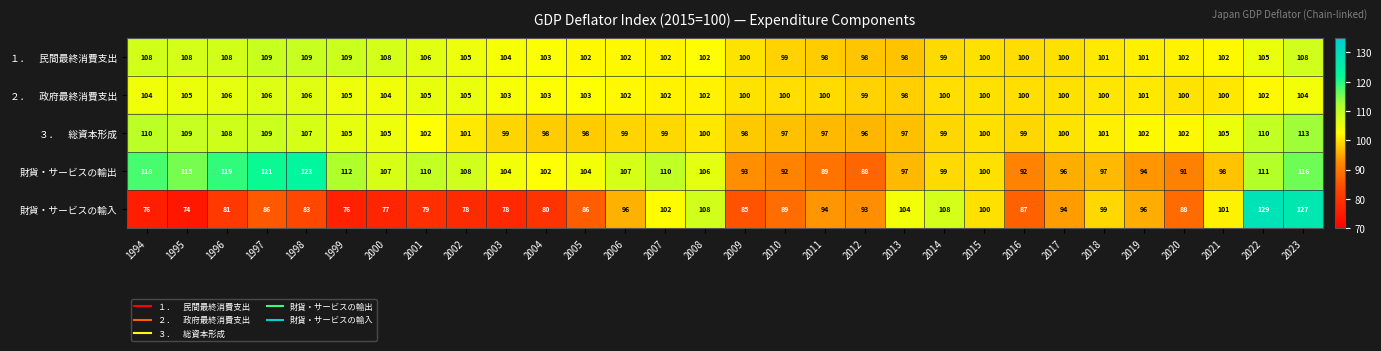

The 財貨・サービスの輸出 series shows 110 at 2001. True or false?

True